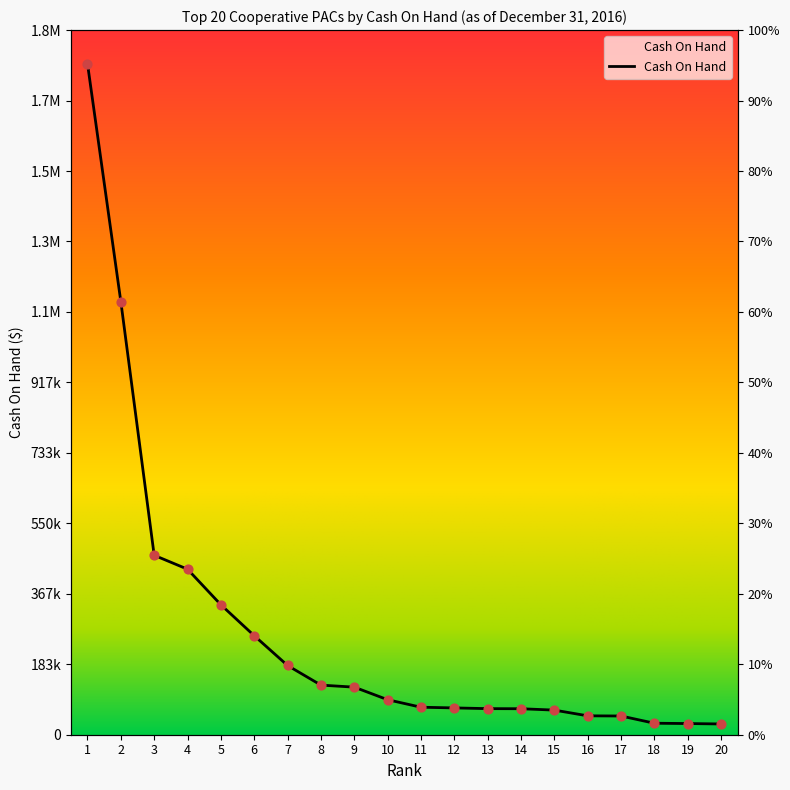

Approximately how many times larger is the value at 7 compared to 4?

0.4